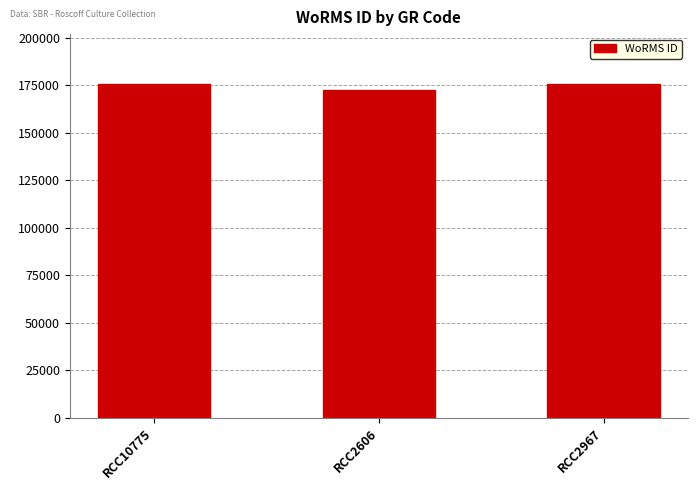

True or false: the data shows 175584 at RCC10775.

True